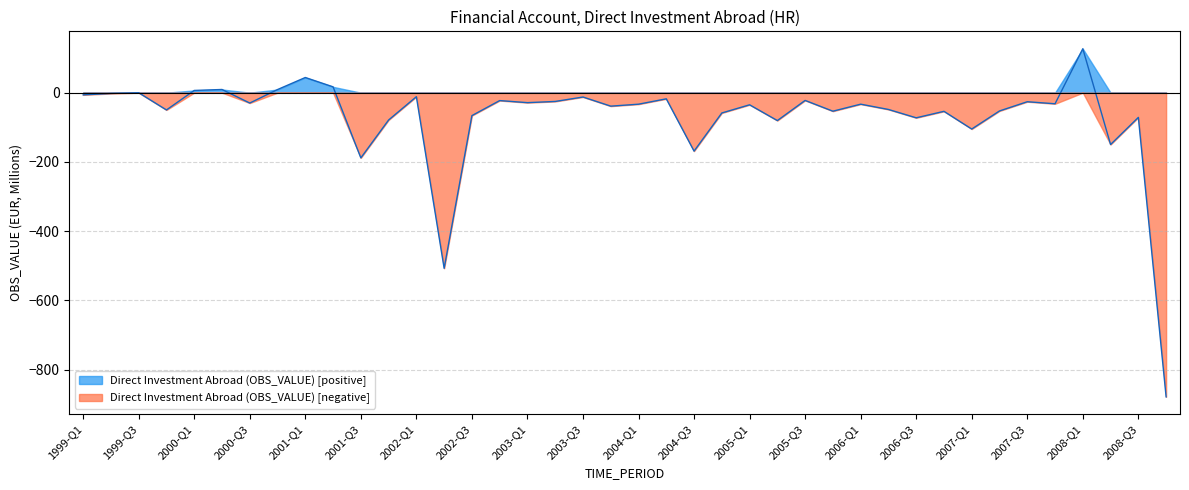

What is the greatest value displayed?

127.0